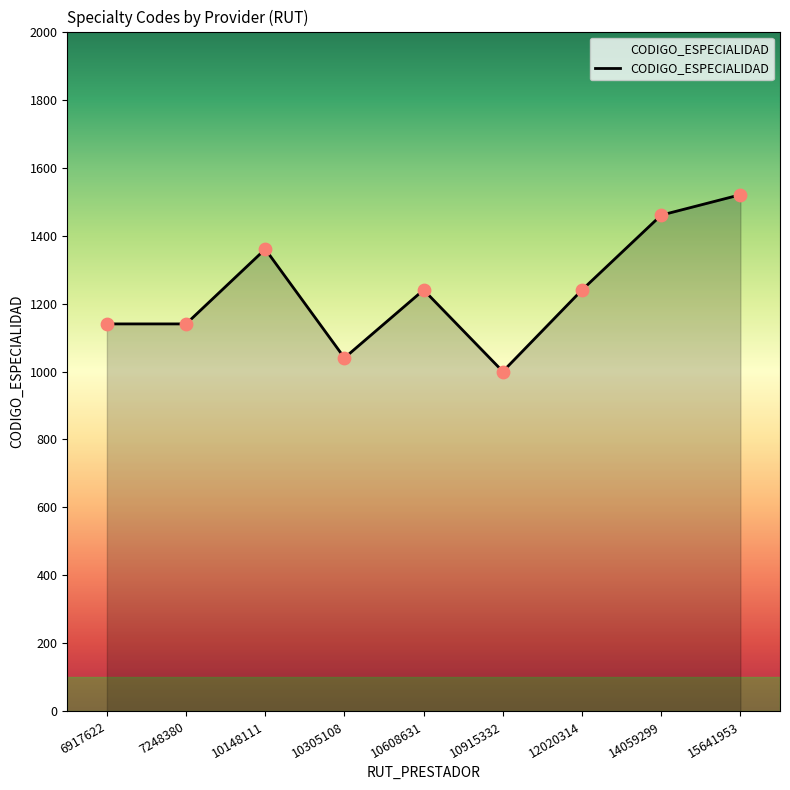

What is the change in value from 6917622 to 14059299?

+320